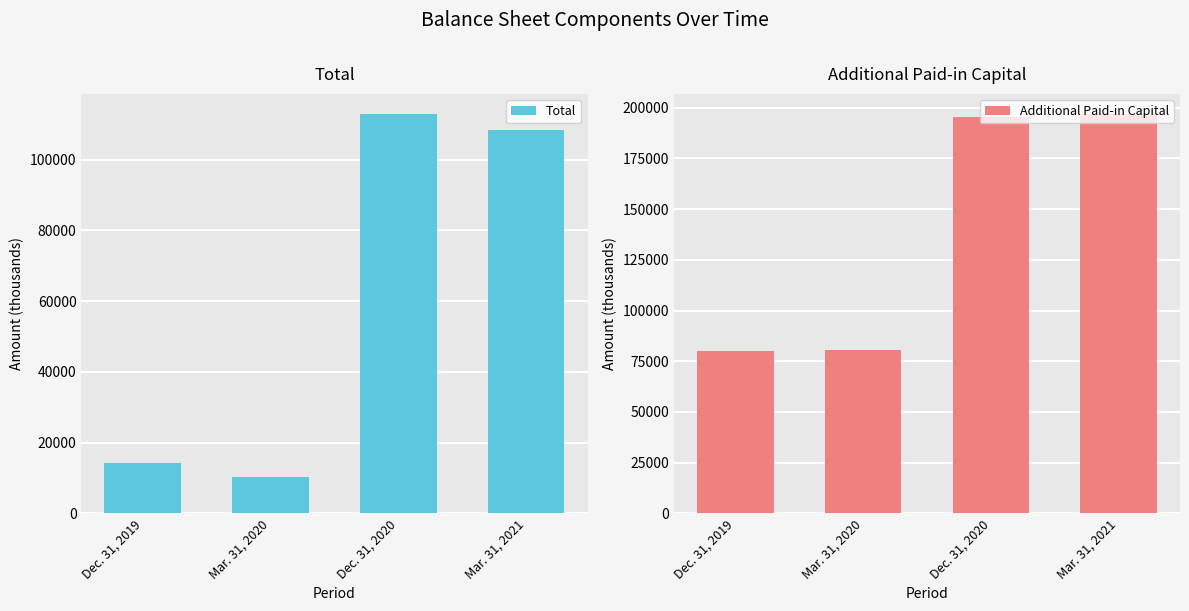

How many series are shown in this chart?

2